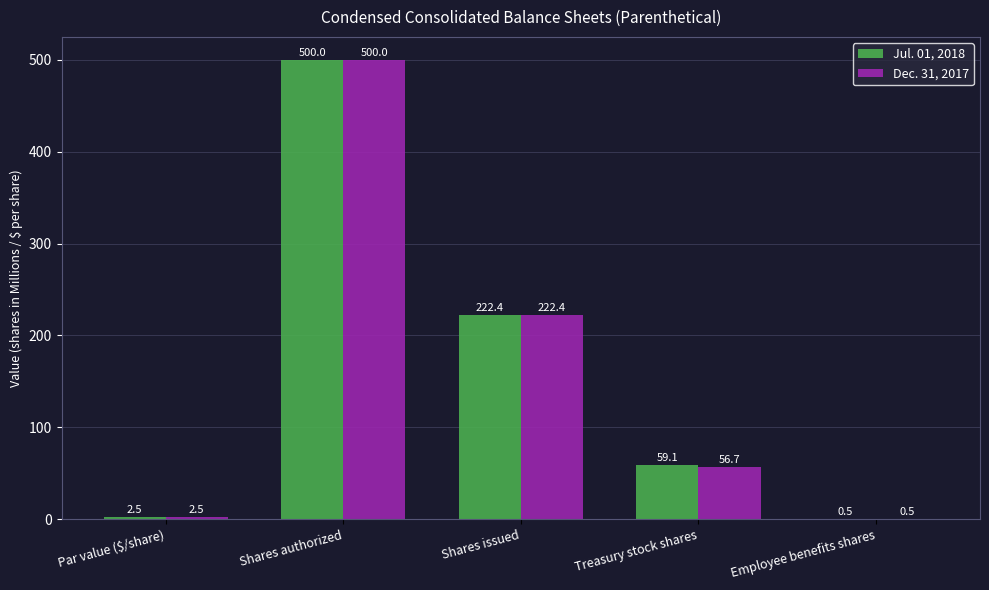

Reading left to right, list all the values displayed in this chart.

Jul. 01, 2018: 2.5	500.0	222.4	59.1	0.5
Dec. 31, 2017: 2.5	500.0	222.4	56.7	0.5